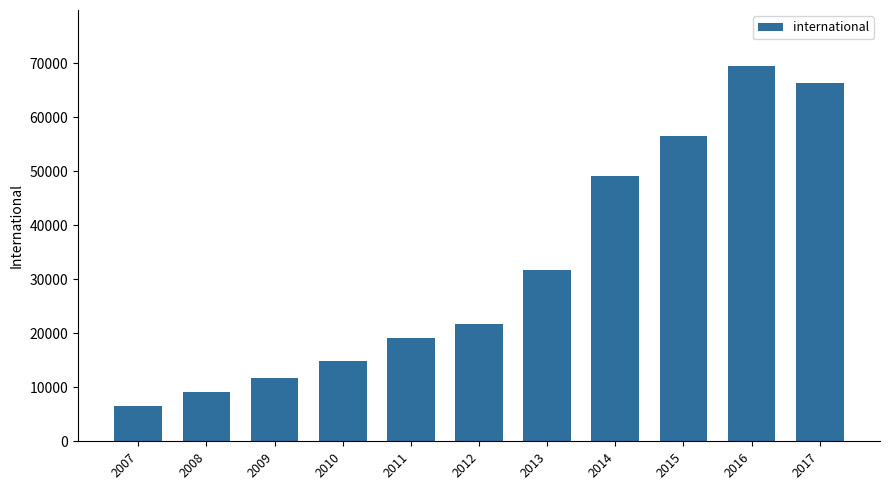

What is the smallest value displayed?

6478